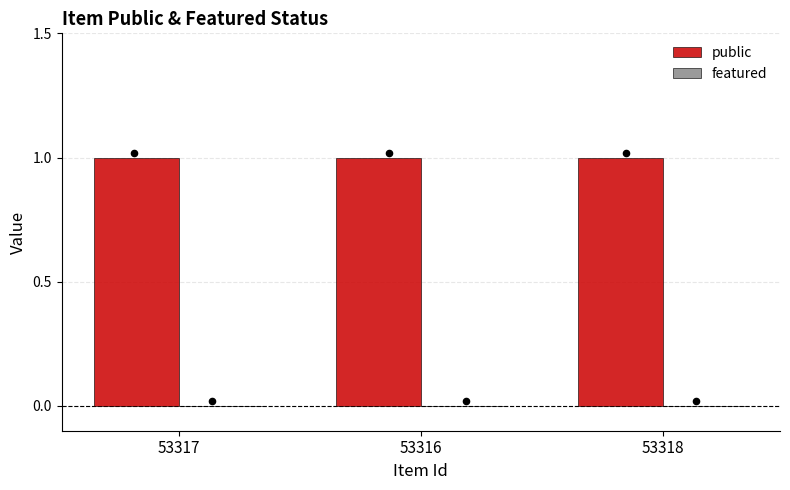

What are all the series names shown in the legend?

public, featured